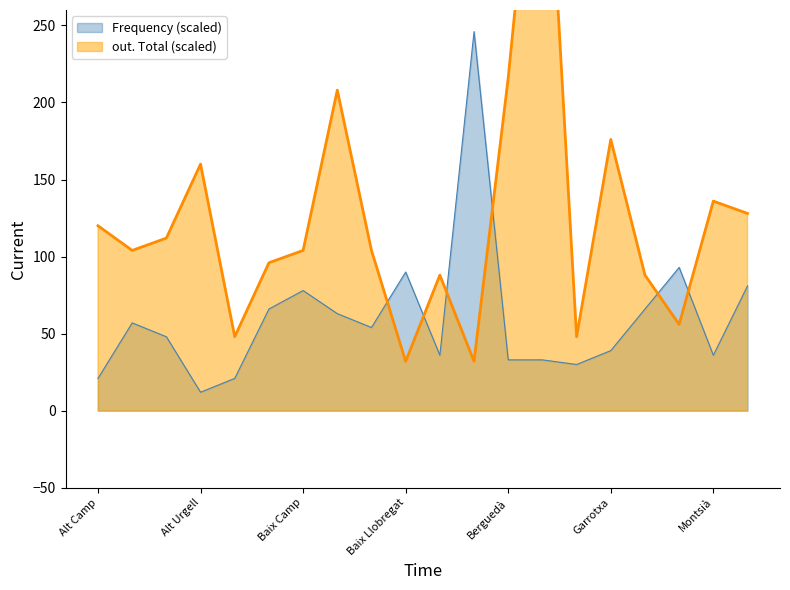

What is the spread (max minus min) of values at Baix Llobregat?

58